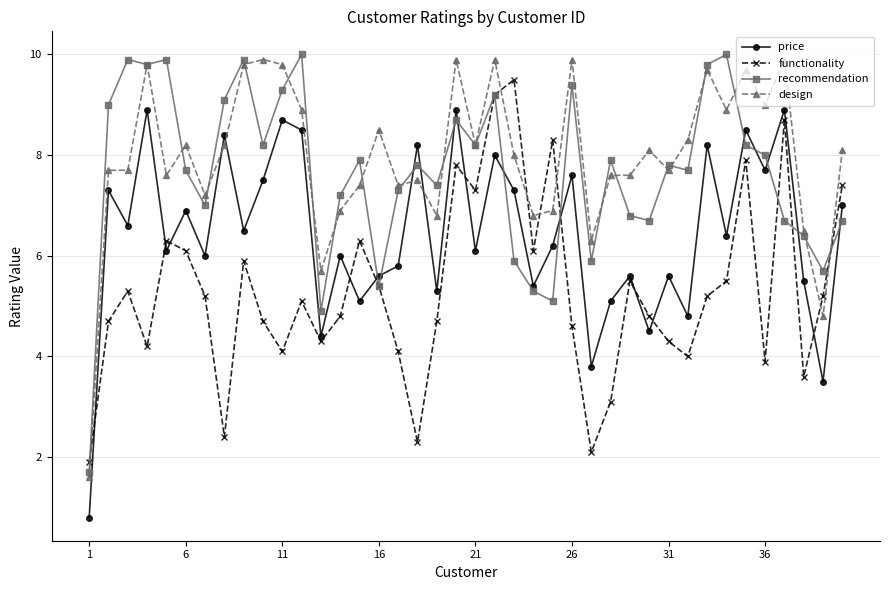

True or false: design has more than 1 points higher than both neighbors.

True